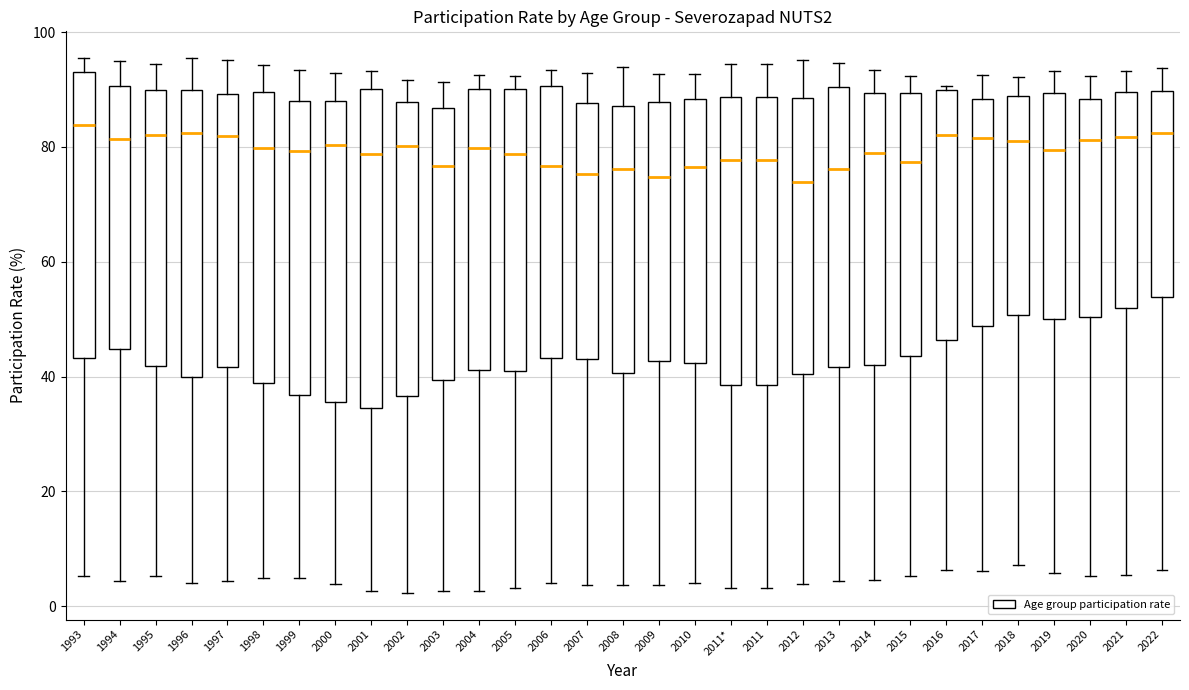

Where does the upper whisker of the box for 2006 end on the y-axis? The values are not printed on the chart, so give them approximately, as read against the axis.

94